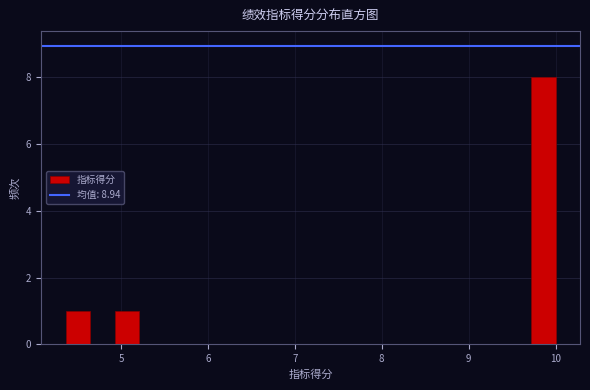

Around what value on the x-axis is the tallest bar? Give the approximate position of its centre, as read against the axis.

9.9